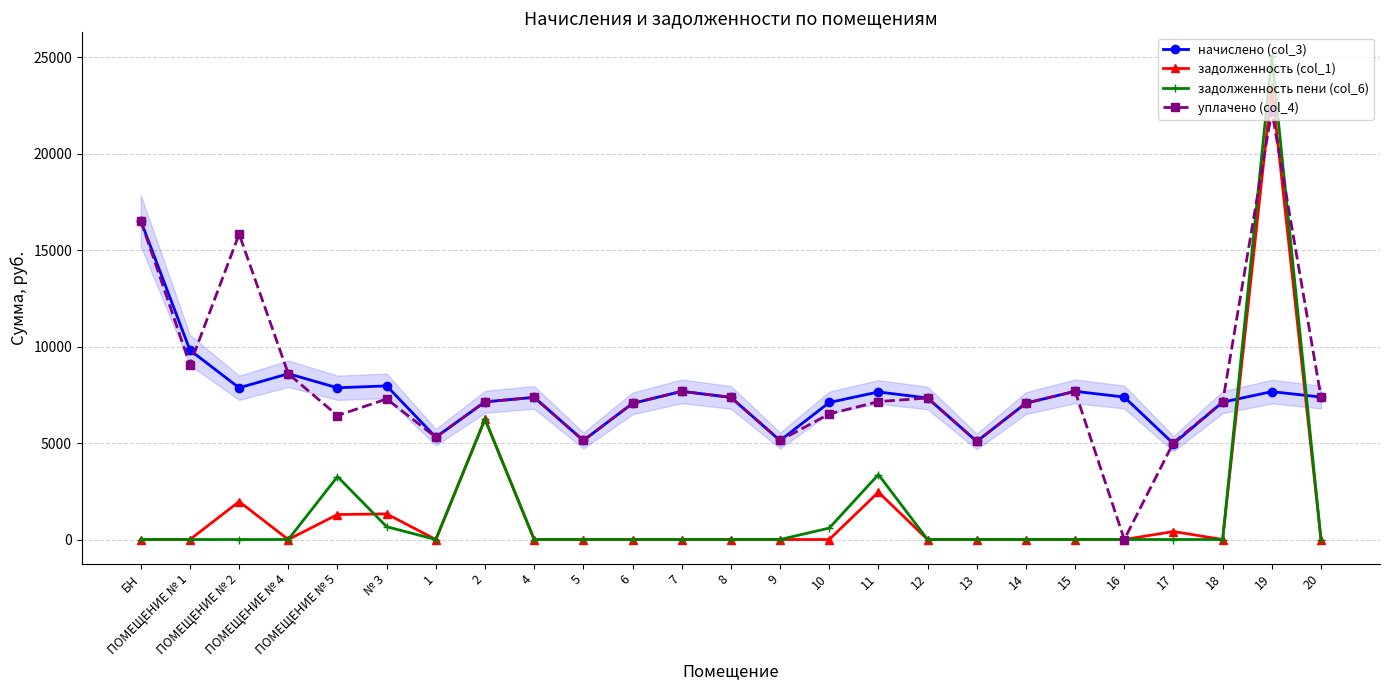

Which series has the largest range (max minus min)?

задолженность пени (col_6)